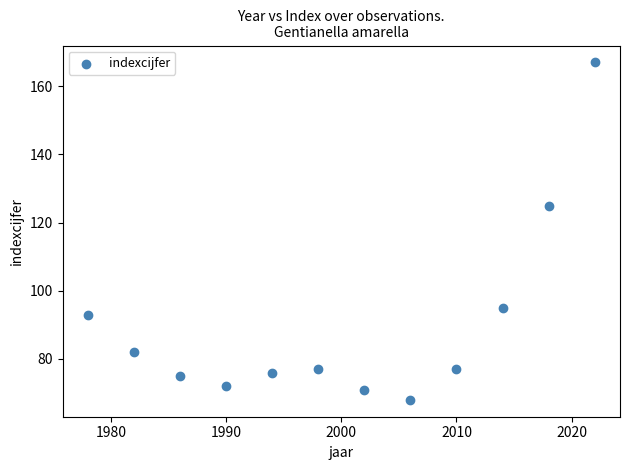

What Y value in the scatter plot is closest to 117?

125